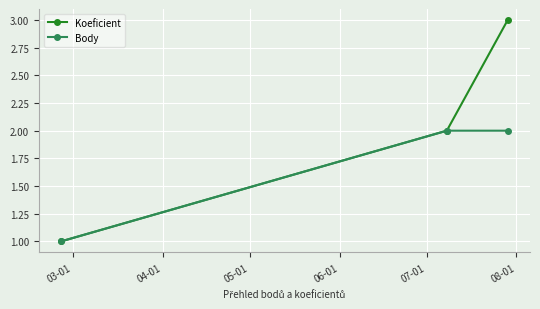

What is the sum of all Body values?

5